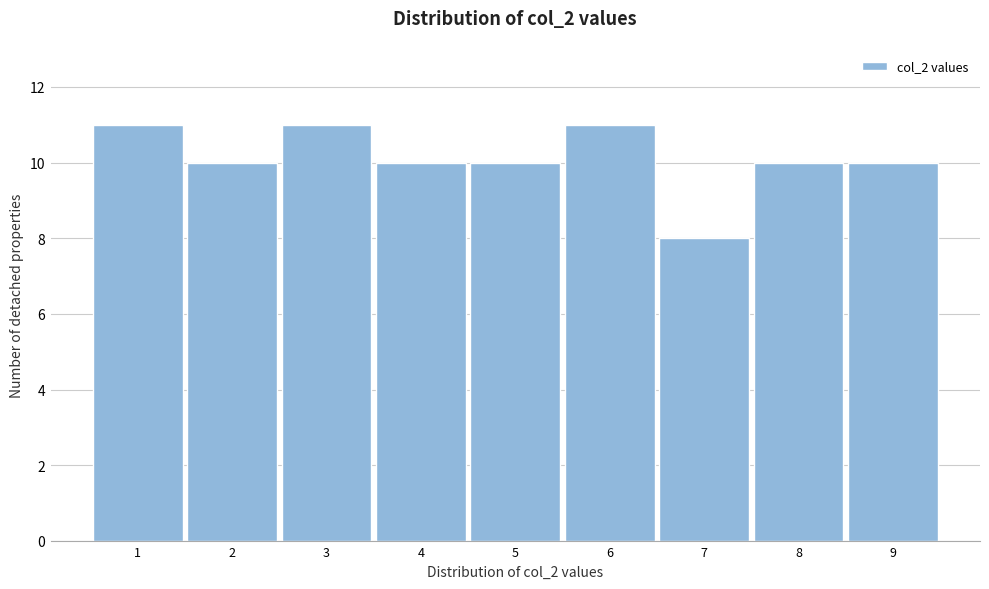

How tall is the bar that spans 6.5 to 7.5 on the x-axis? The values are not printed on the chart, so give them approximately, as read against the axis.

8